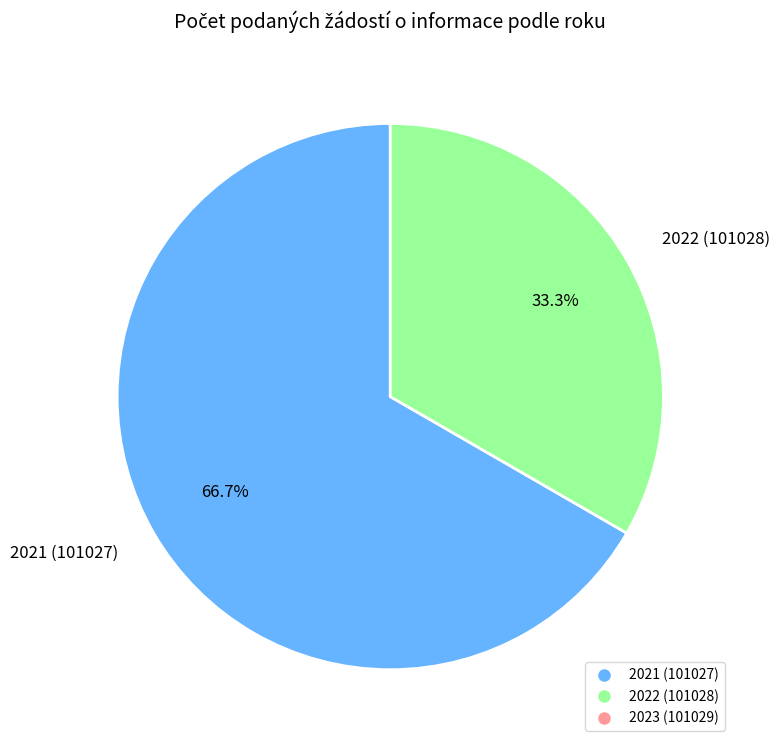

Between 2021 (101027) and 2022 (101028), which is larger?

2021 (101027)